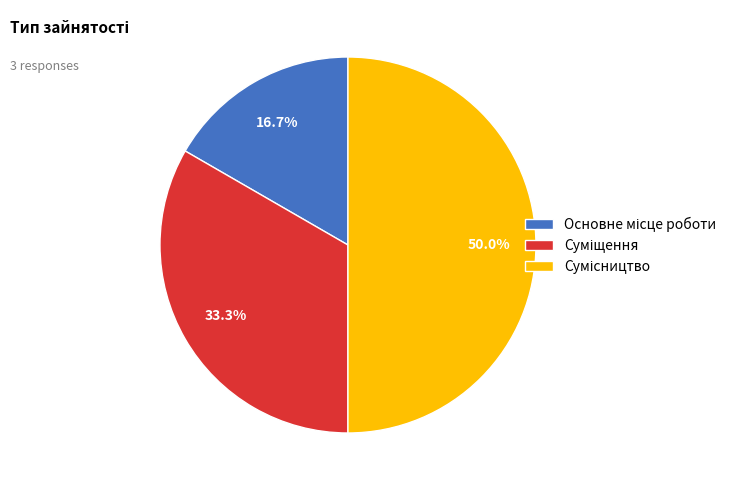

What is the total percentage of Суміщення and Основне місце роботи?

50.0%